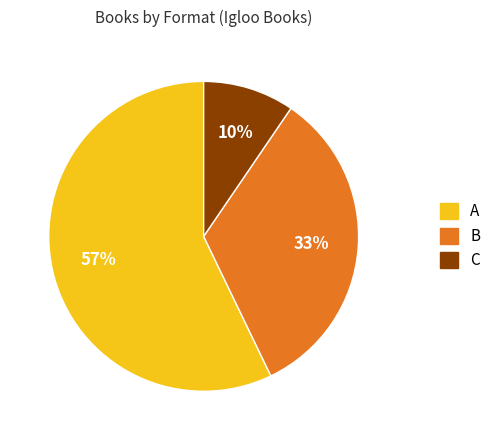

To the nearest percent, what is the average slice percentage?

33%